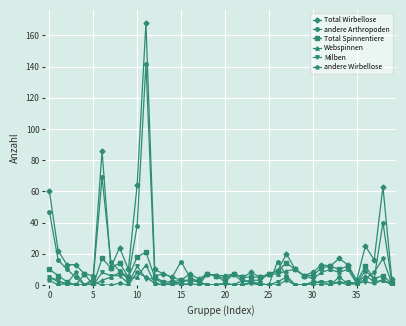

True or false: Total Wirbellose has more than 2 points higher than both neighbors.

True